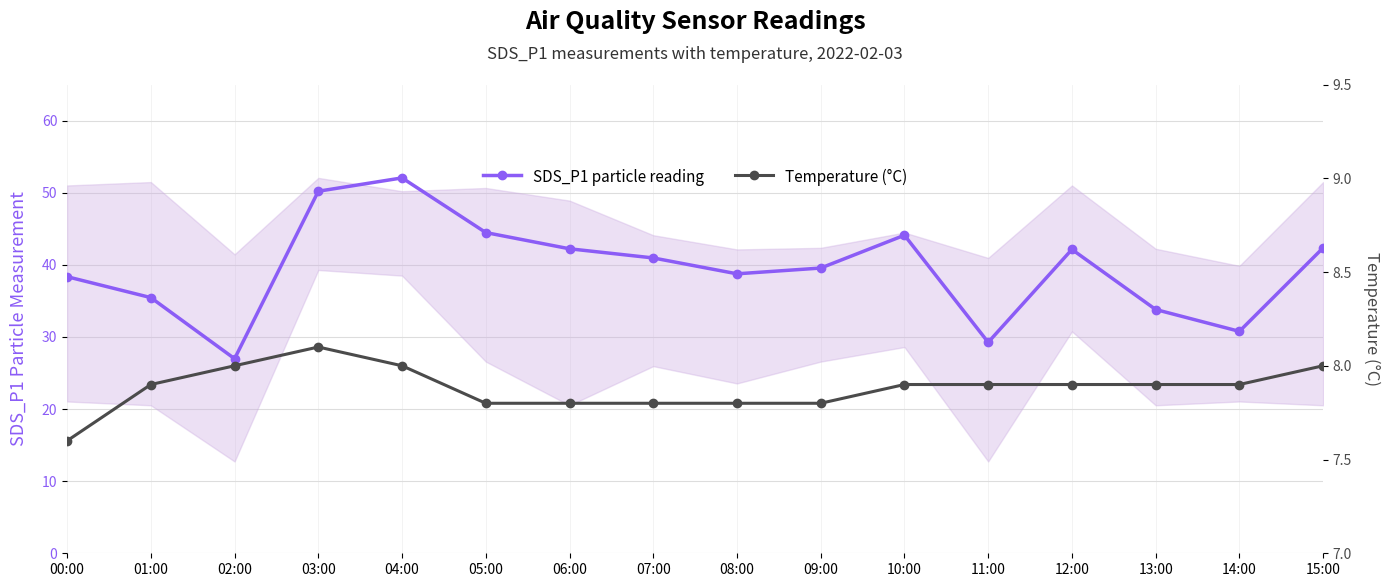

Reading left to right, transcribe all the data shown in this chart.

SDS_P1 particle reading: 00:00=38.4	01:00=35.5	02:00=27.0	03:00=50.2	04:00=52.0	05:00=44.5	06:00=42.2	07:00=41.0	08:00=38.8	09:00=39.5	10:00=44.1	11:00=29.2	12:00=42.1	13:00=33.8	14:00=30.8	15:00=42.4
Temperature (°C): 00:00=7.6	01:00=7.9	02:00=8.0	03:00=8.1	04:00=8.0	05:00=7.8	06:00=7.8	07:00=7.8	08:00=7.8	09:00=7.8	10:00=7.9	11:00=7.9	12:00=7.9	13:00=7.9	14:00=7.9	15:00=8.0